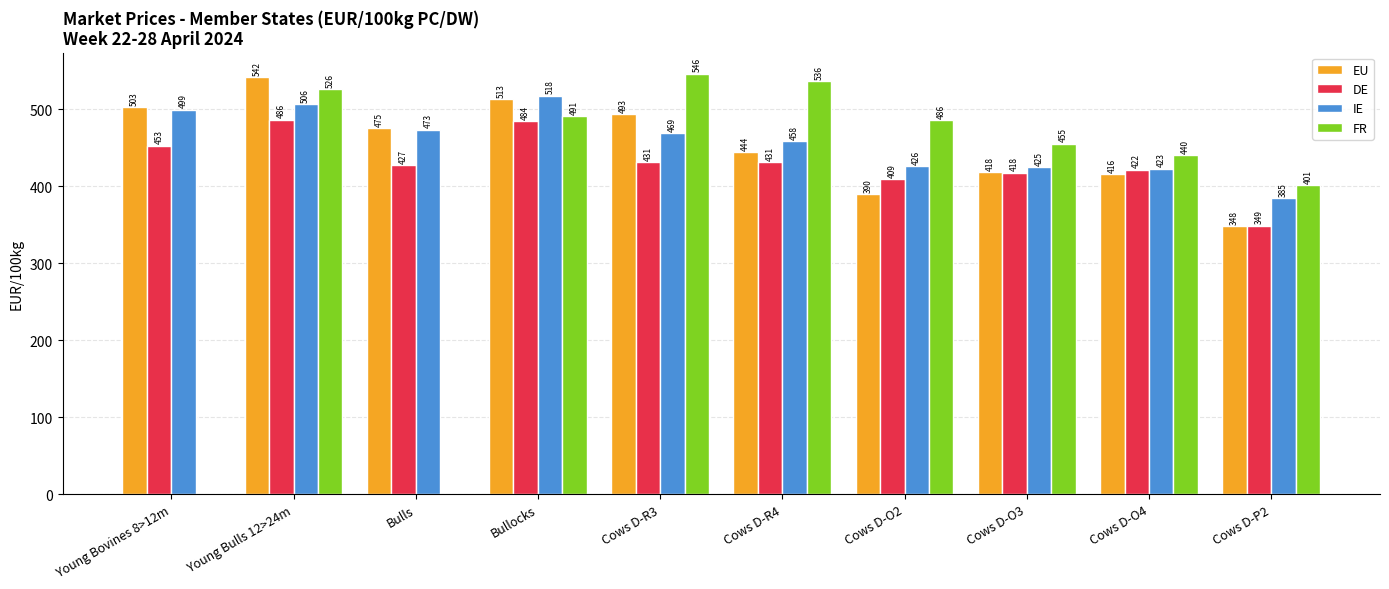

Where does the FR series first go above 486?

Young Bulls 12>24m